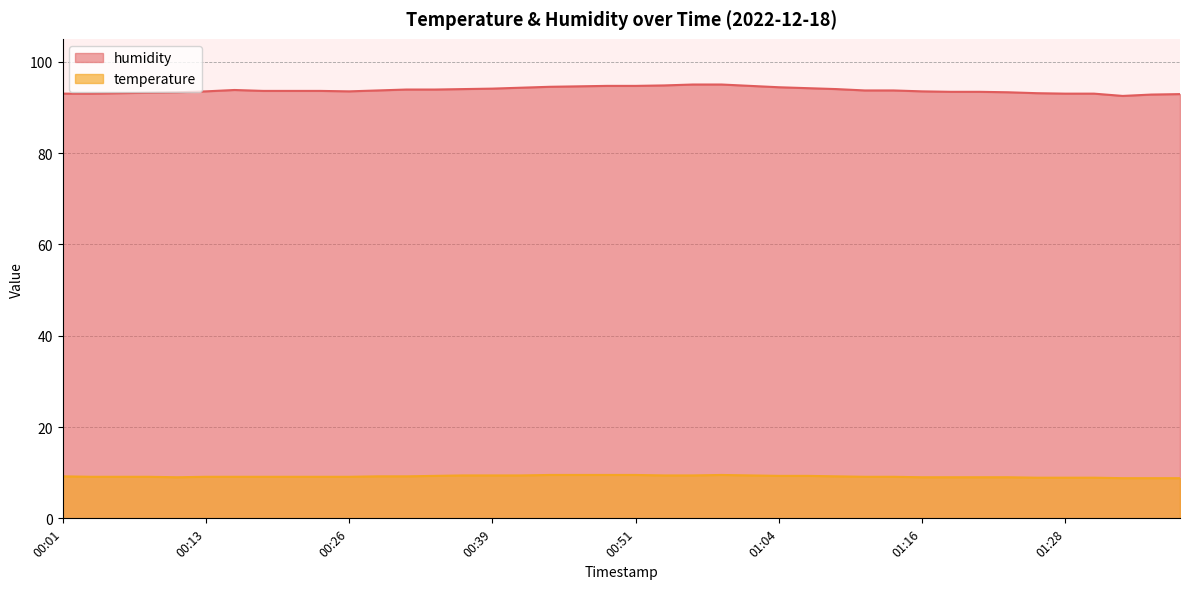

Is it true that temperature equals 15.4 at 00:13?

False